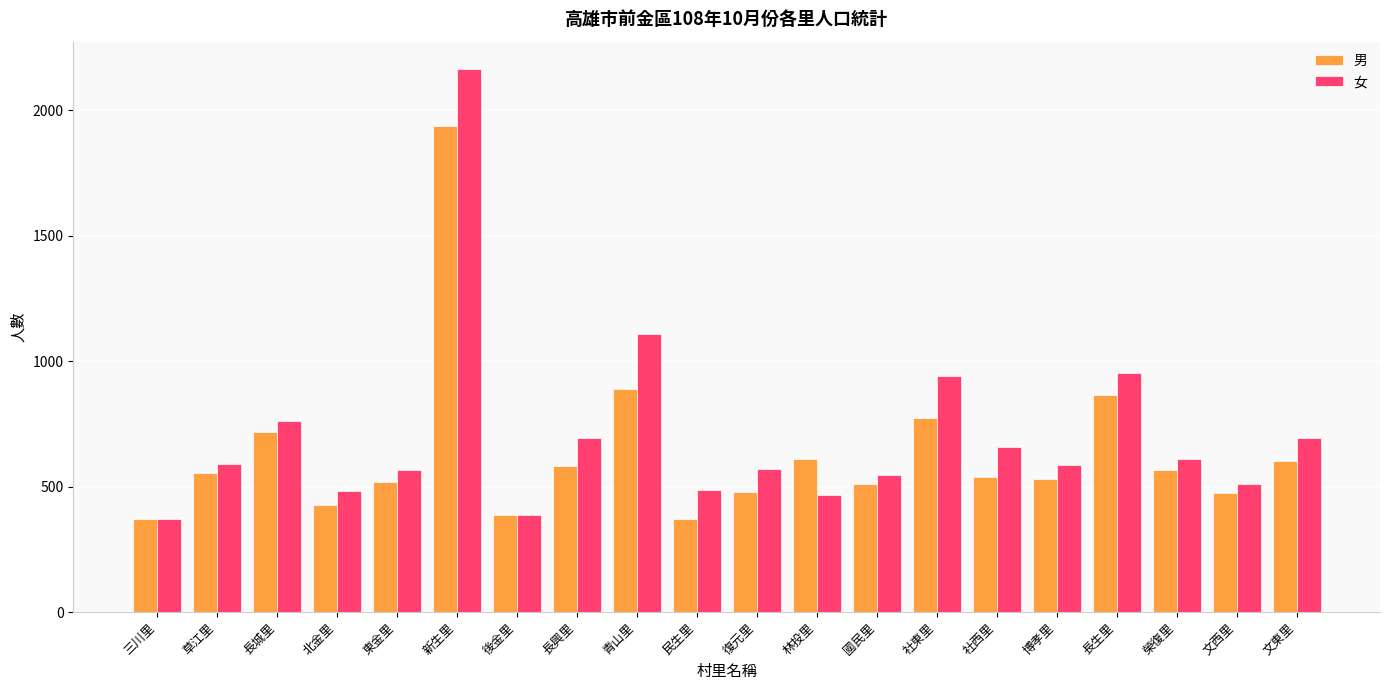

At which category does the chart reach its peak across all series?

新生里